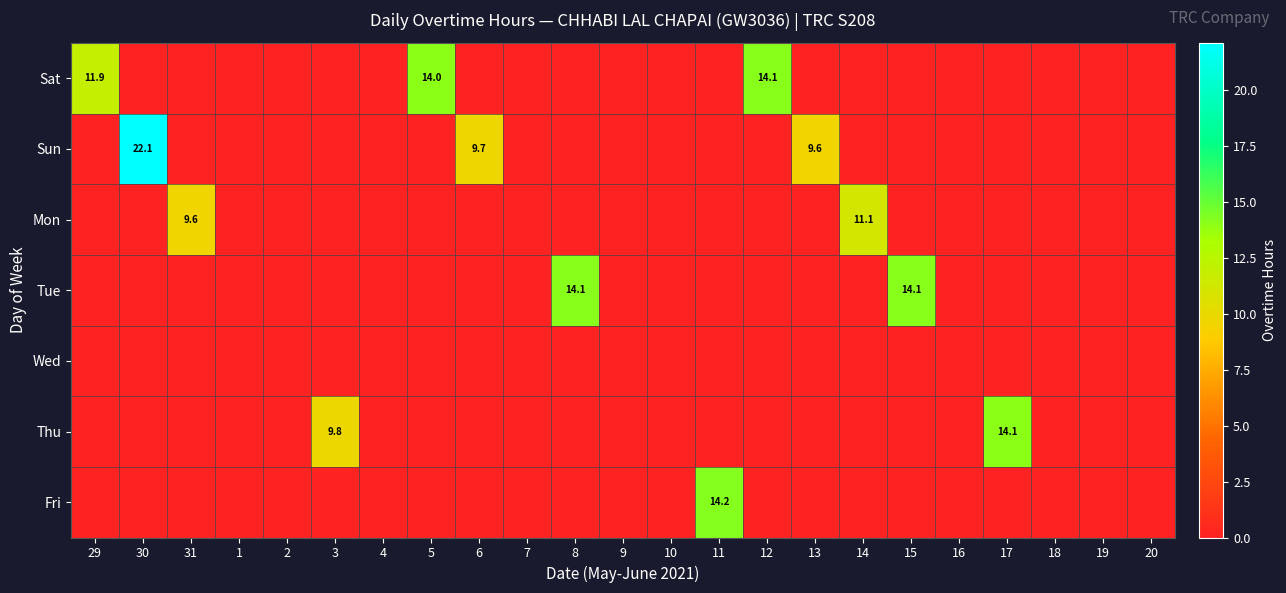

Count the number of data series in this chart.

7